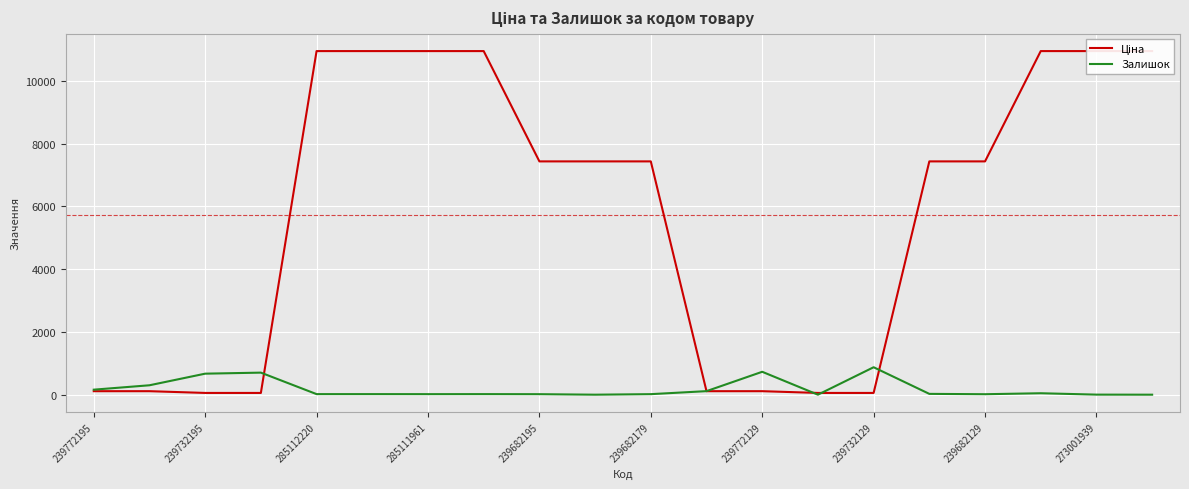

Is it true that Залишок equals 27.4 at 239772129?

False